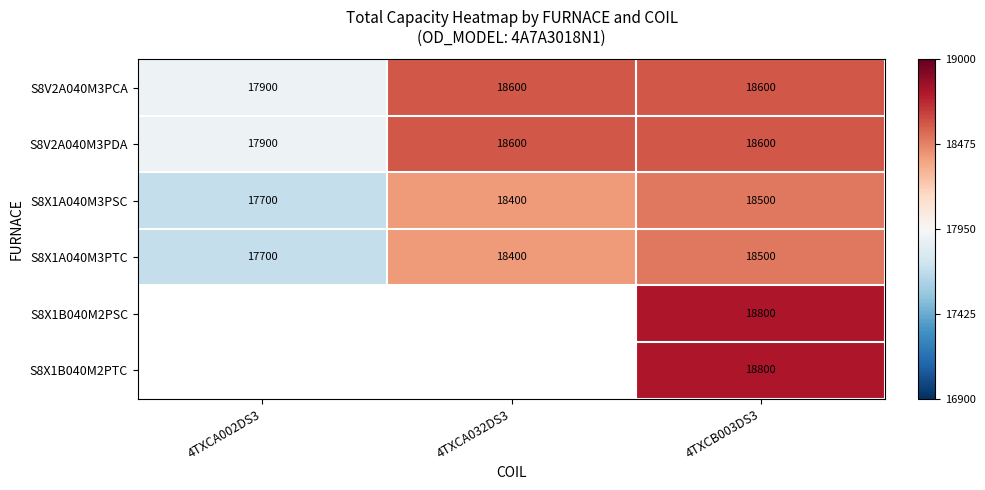

How many distinct data groups are displayed?

6